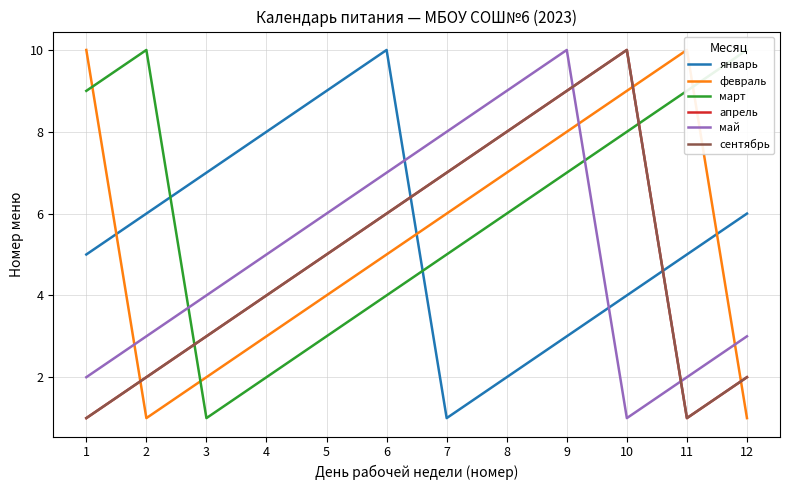

Reading left to right, transcribe all the data shown in this chart.

январь: 5	6	7	8	9	10	1	2	3	4	5	6
февраль: 10	1	2	3	4	5	6	7	8	9	10	1
март: 9	10	1	2	3	4	5	6	7	8	9	10
апрель: 1	2	3	4	5	6	7	8	9	10	1	2
май: 2	3	4	5	6	7	8	9	10	1	2	3
сентябрь: 1	2	3	4	5	6	7	8	9	10	1	2